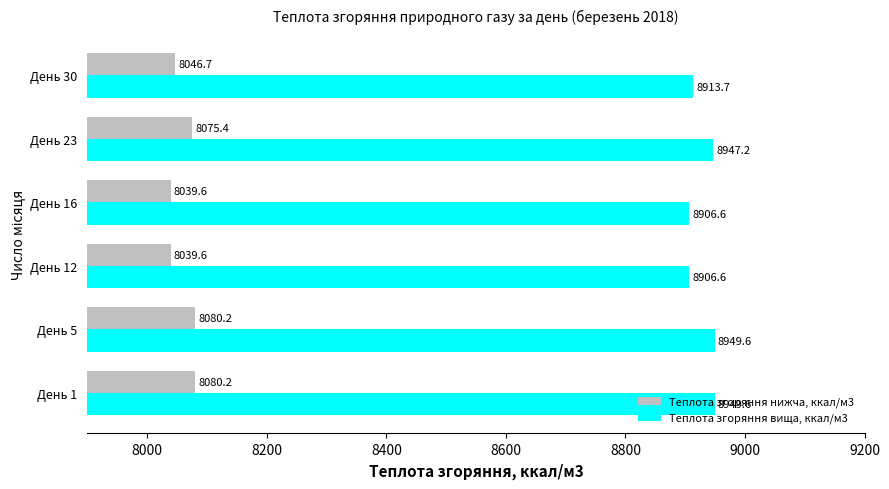

Which series has the largest range (max minus min)?

Теплота згоряння вища, ккал/м3